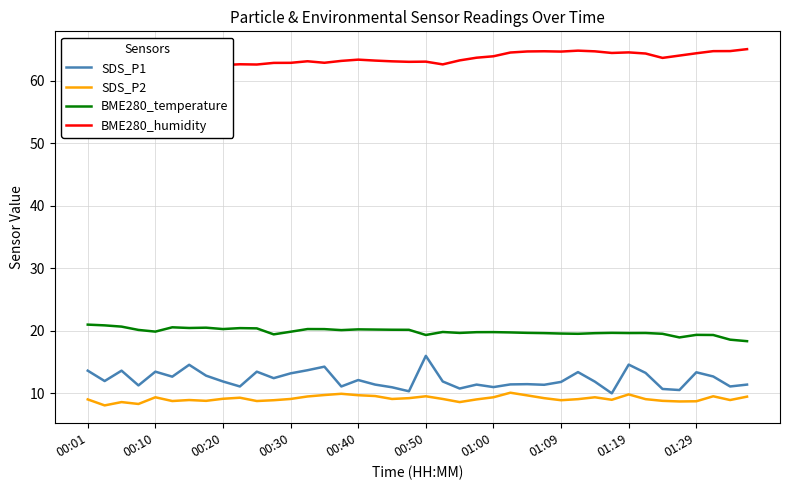

What is the maximum value for SDS_P2?

10.1